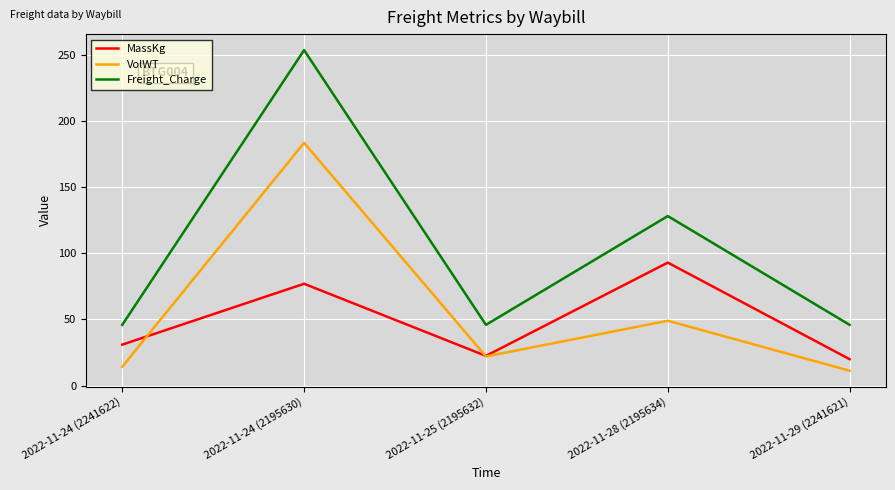

What is the greatest value displayed?

253.6